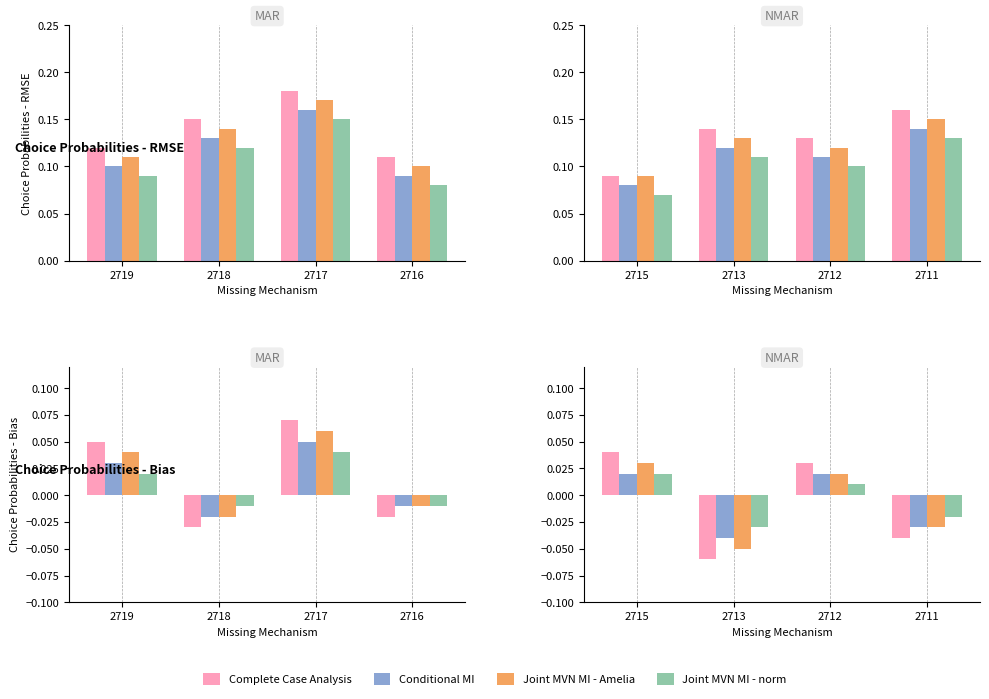

What is the total value across all series at 2711?

-0.1